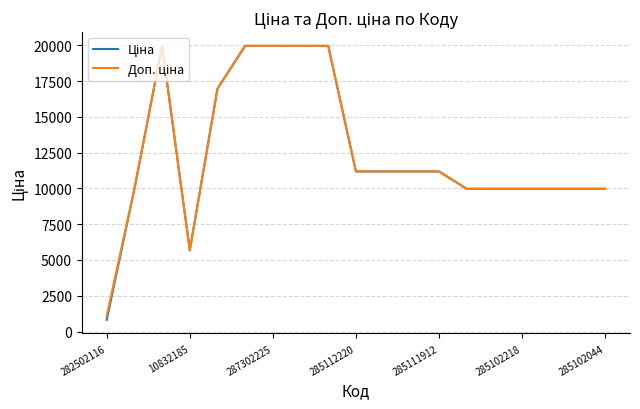

What is the maximum value shown in the chart?

19964.2